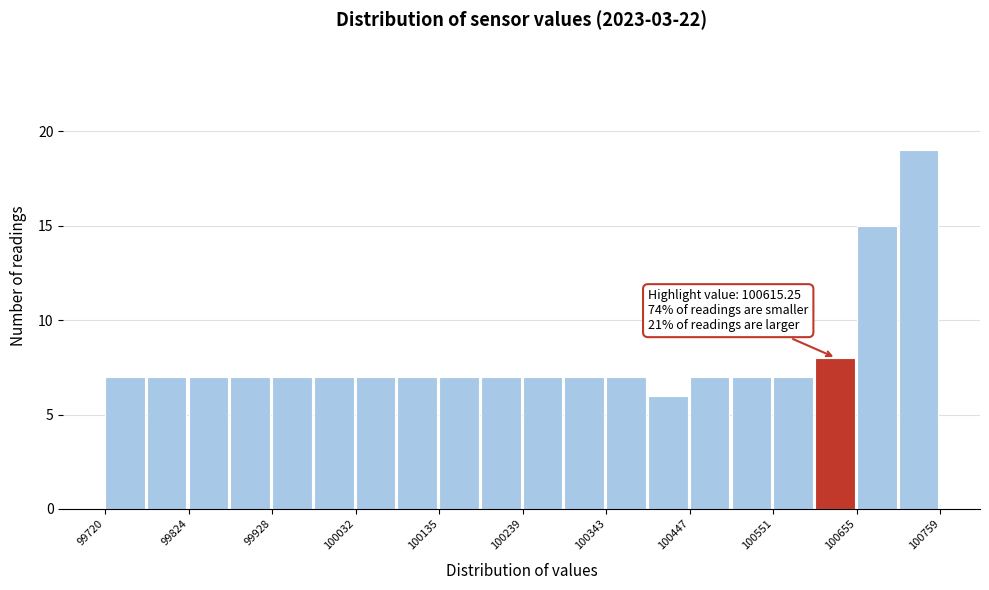

Read against the x-axis, roughly where is the centre of the tallest bar?

100740